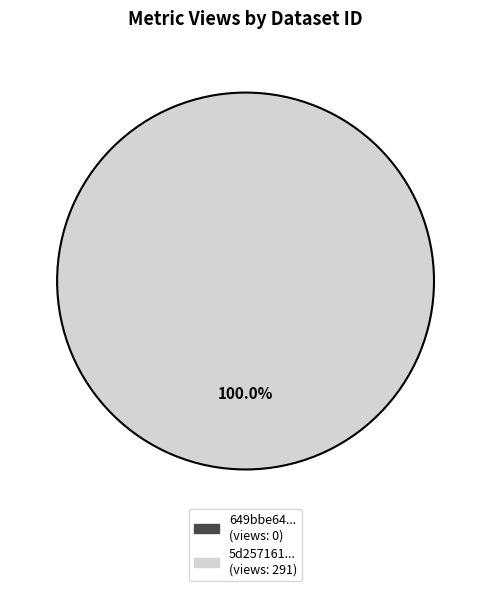

To the nearest percent, what is the combined percentage of 5d257161454ae30522d447d4 and 649bbe64078190f89ce771aa?

100%